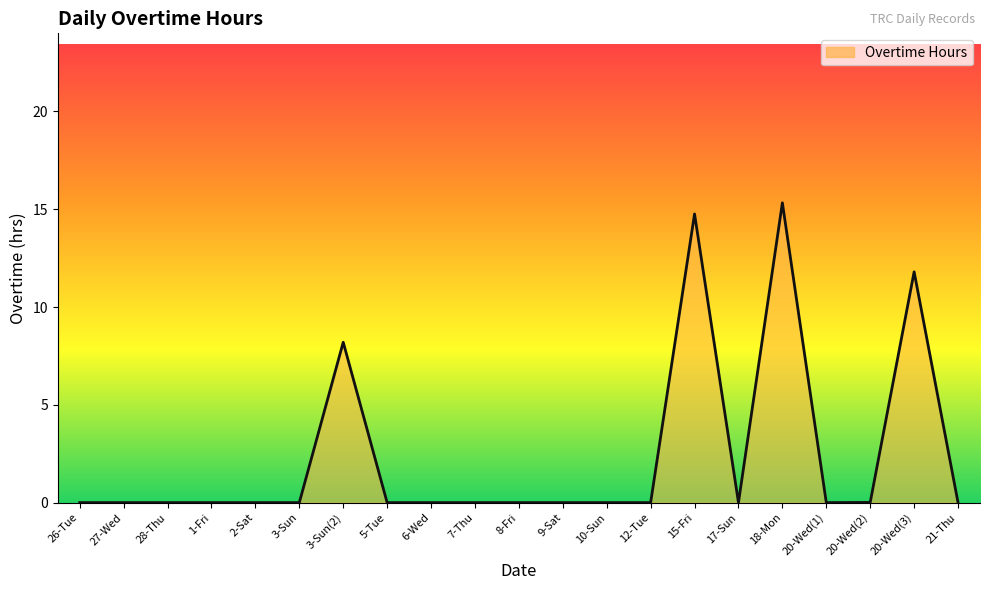

At which label is the value closest to 7?

3-Sun(2)